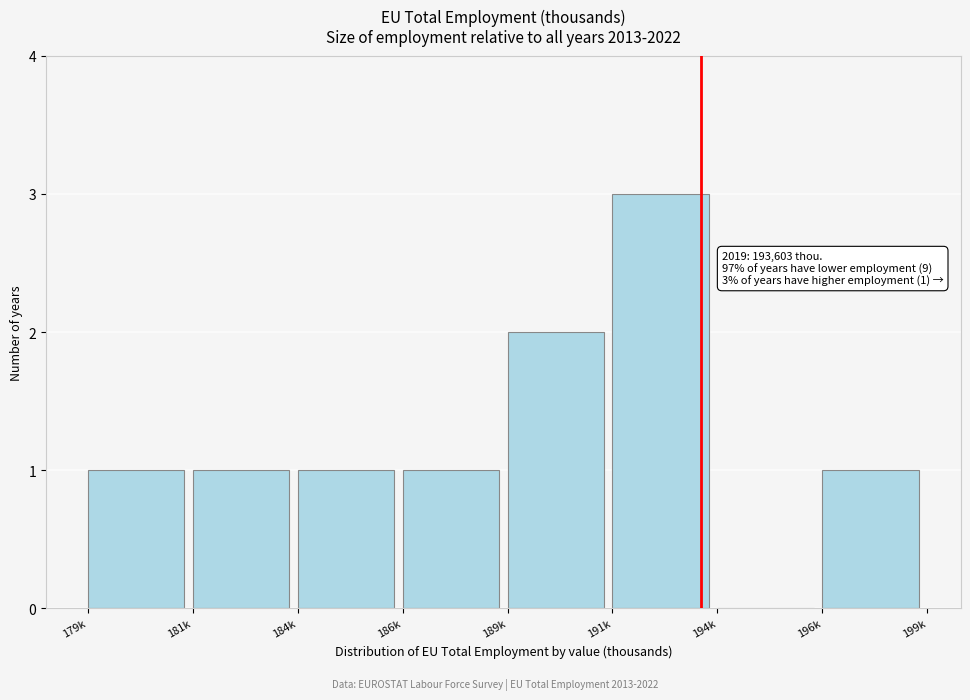

Reading right to left, transcribe all the data shown in this chart.

196k=1	194k=0	191k=3	189k=2	186k=1	184k=1	181k=1	179k=1